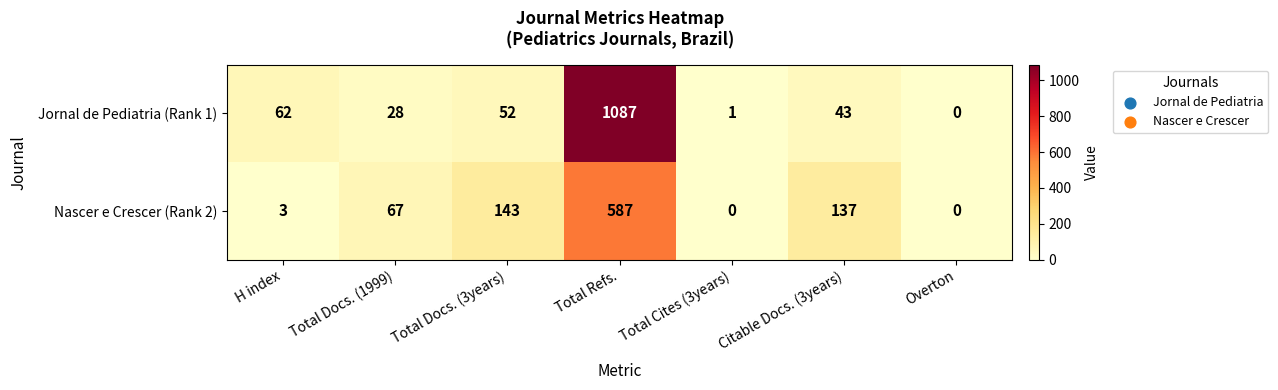

Rank the series by their average value, from highest to lowest.

Jornal de Pediatria (Rank 1), Nascer e Crescer (Rank 2)